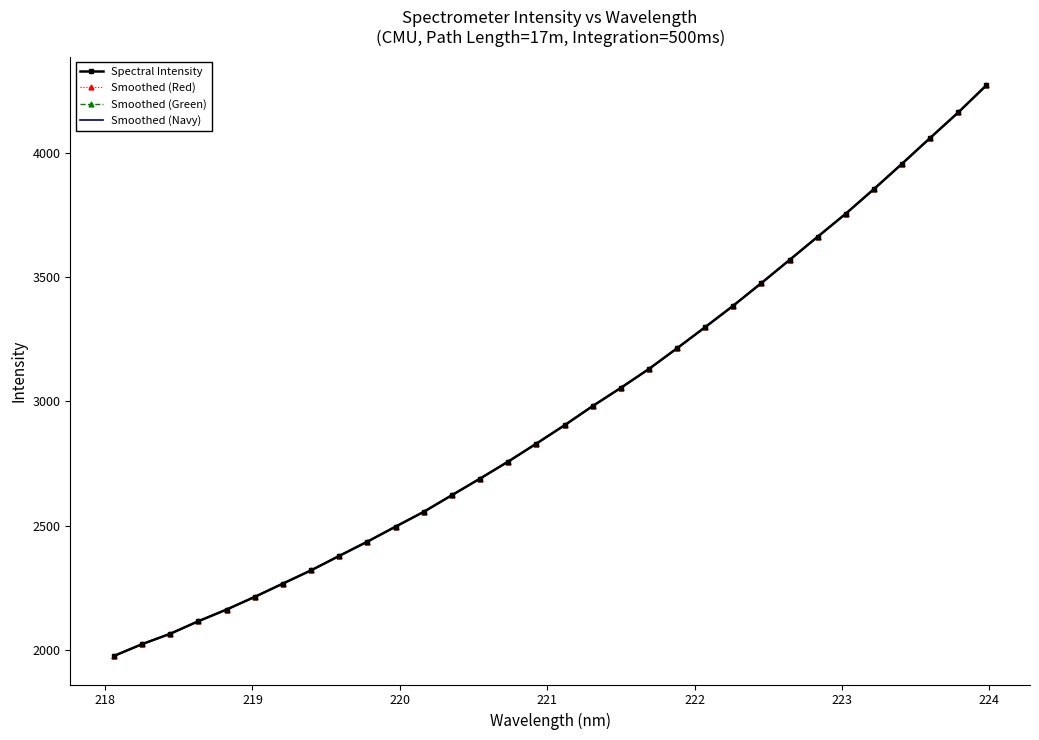

How many lines are shown in the chart?

4